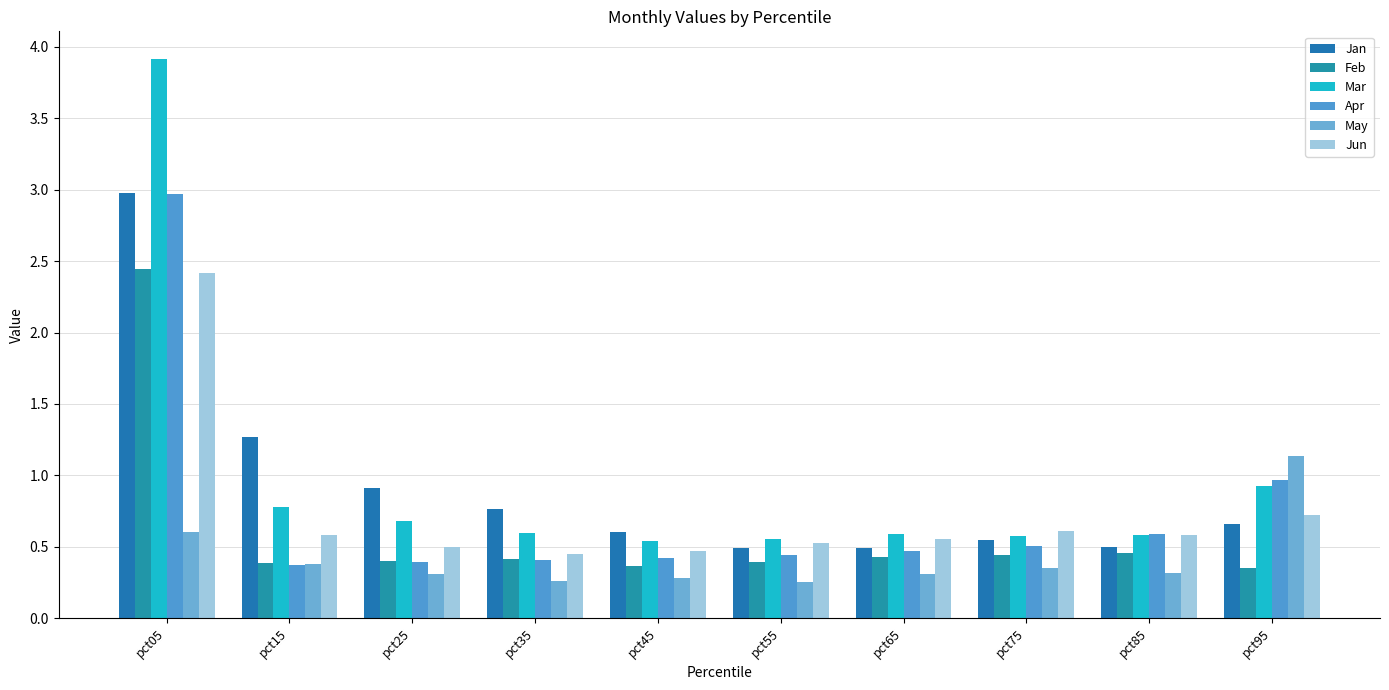

What is the approximate value of Feb at pct65?

0.4